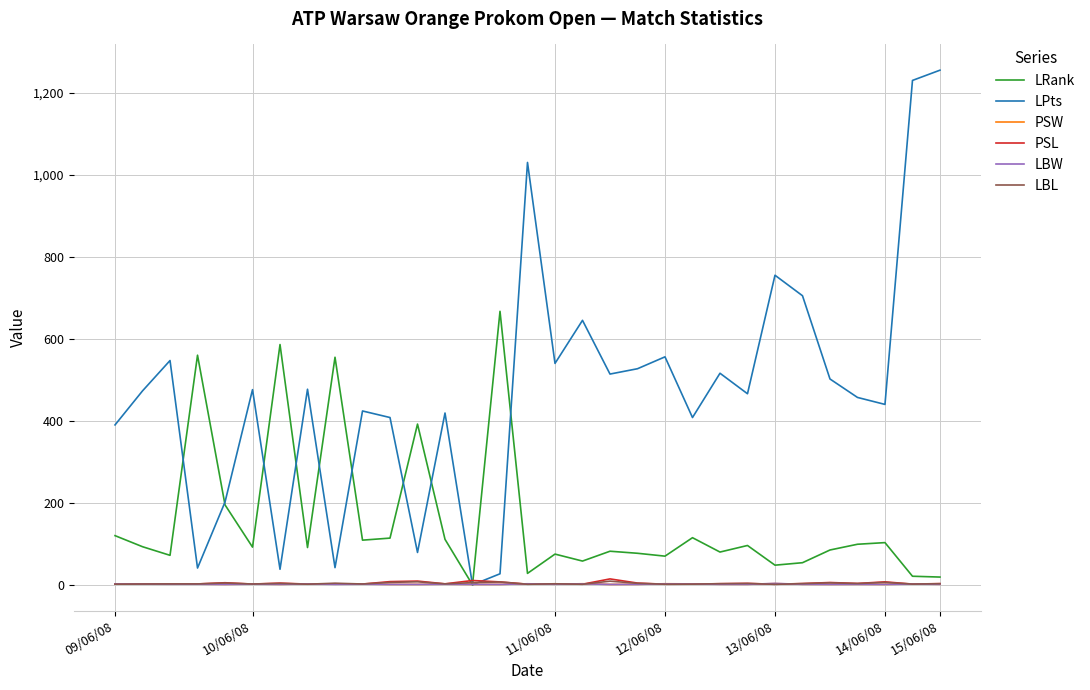

Which series has the largest range (max minus min)?

LPts